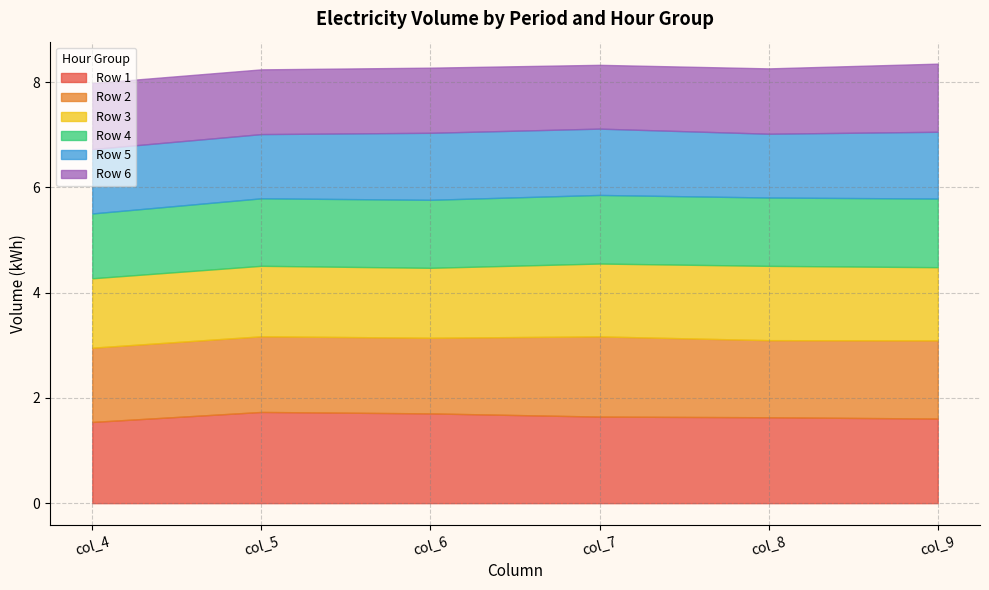

How many data points does each series have?

6